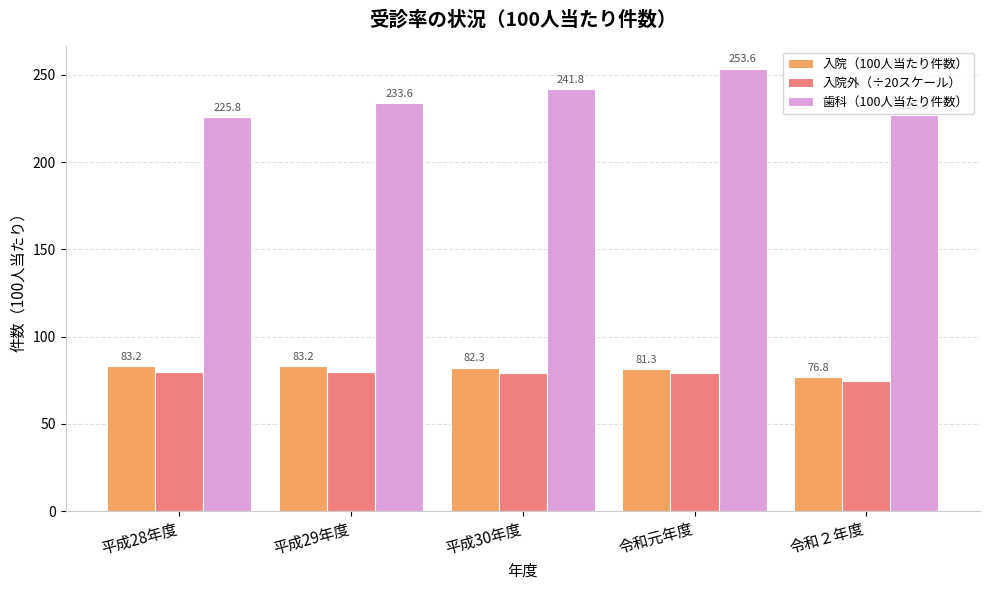

What is the difference between the maximum and minimum values in the 歯科（100人当たり件数） series?

27.8